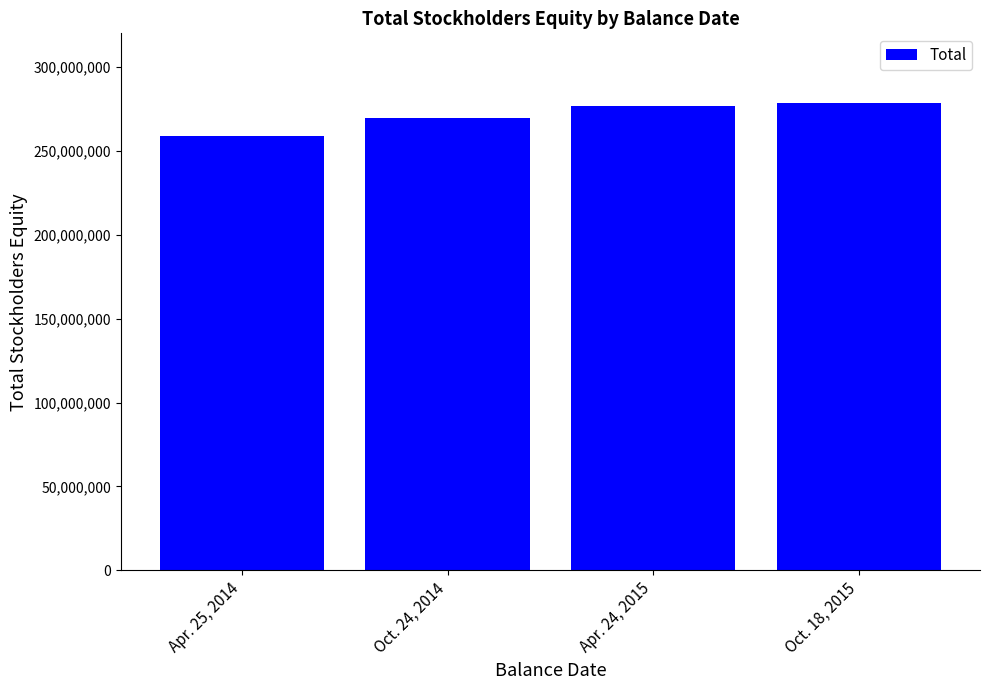

What is the label of the 1st bar from the right?

Oct. 18, 2015